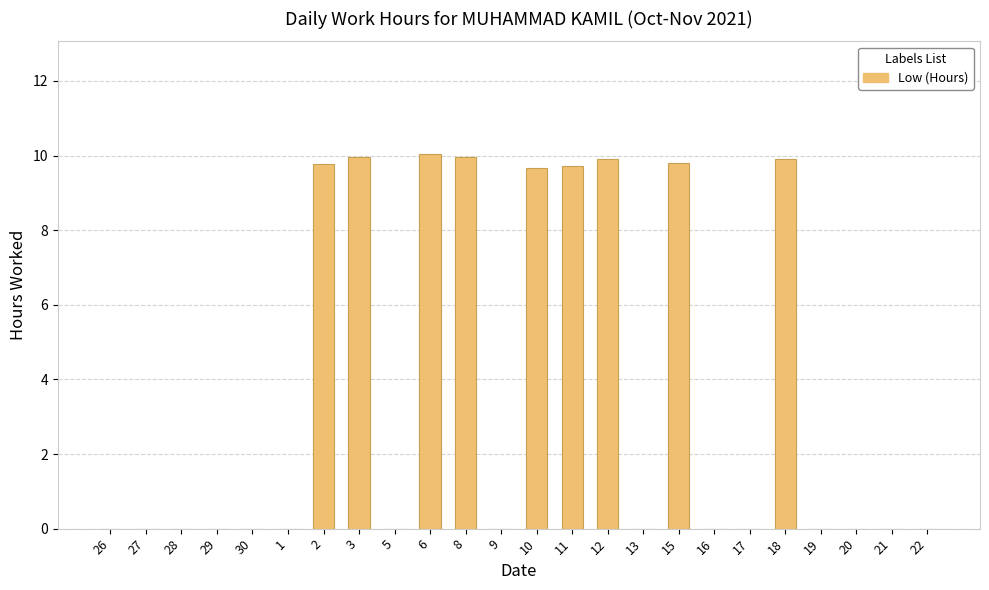

Count the number of categories in the chart.

24